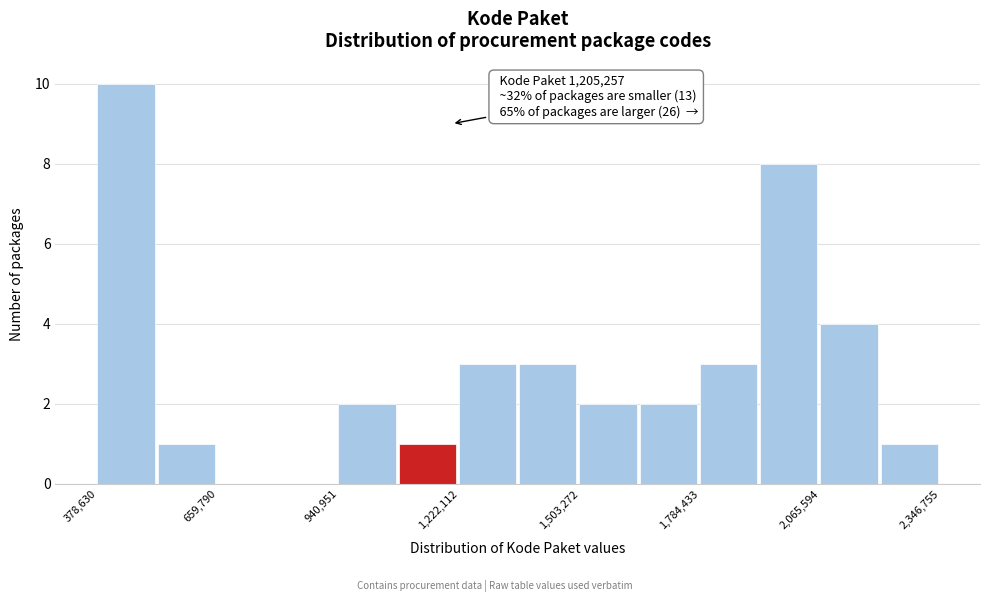

Read against the x-axis, roughly where is the centre of the tallest bar?

450000